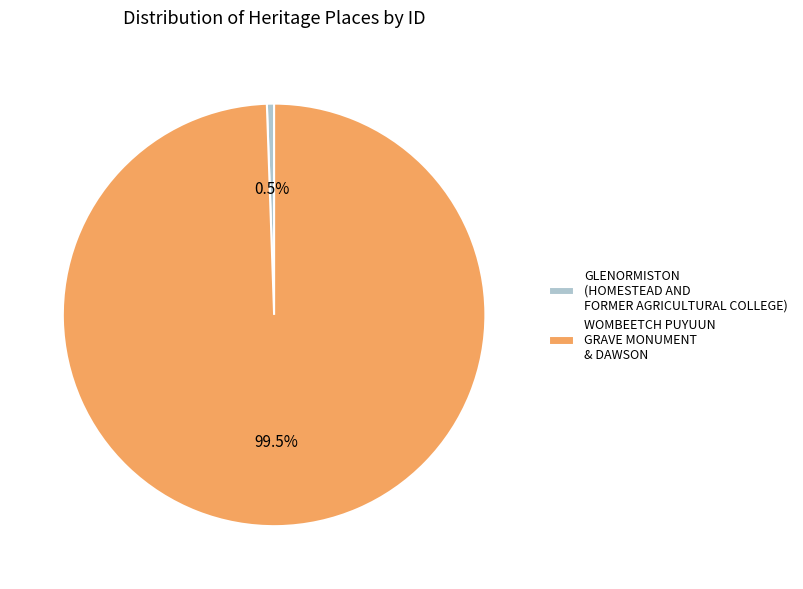

What is the total percentage of WOMBEETCH PUYUUN GRAVE MONUMENT & DAWSON and GLENORMISTON (HOMESTEAD AND FORMER AGRICULTURAL COLLEGE)?

100.0%